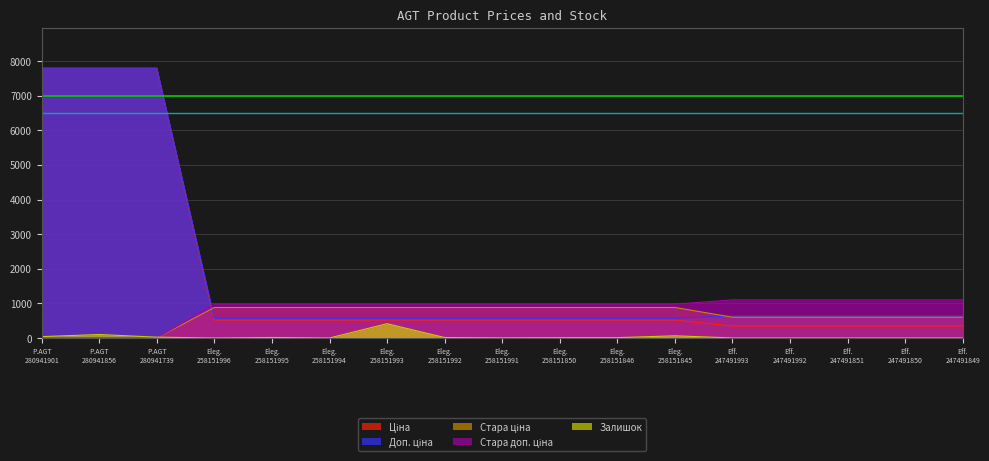

Which series has the widest spread of values?

Ціна